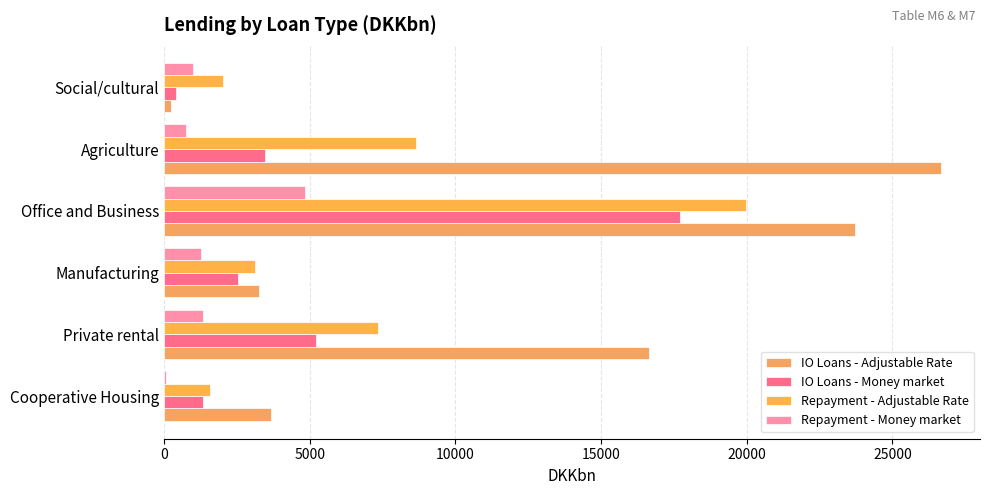

Count the number of data series in this chart.

4